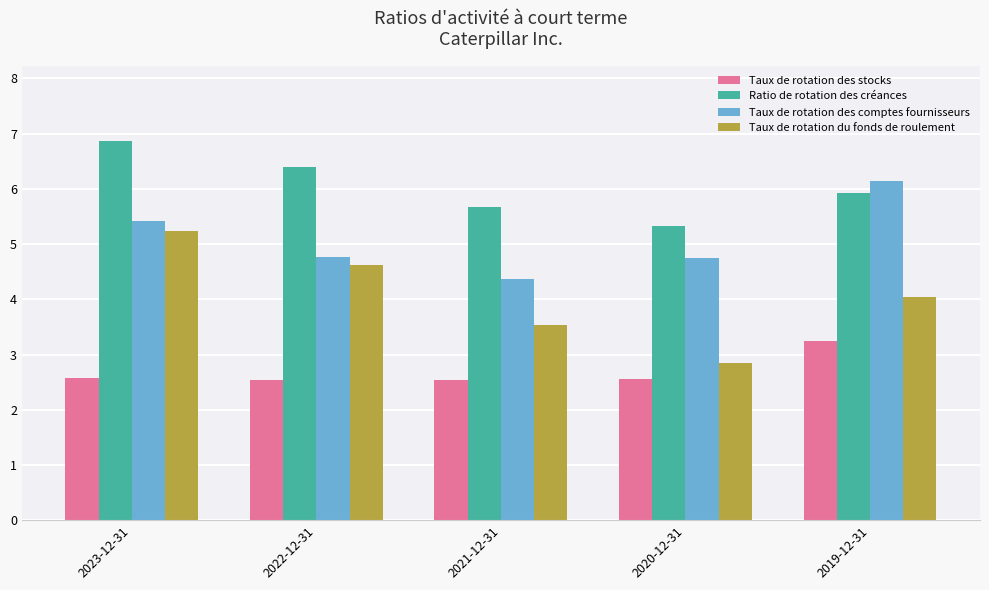

Which series has the widest spread of values?

Taux de rotation du fonds de roulement